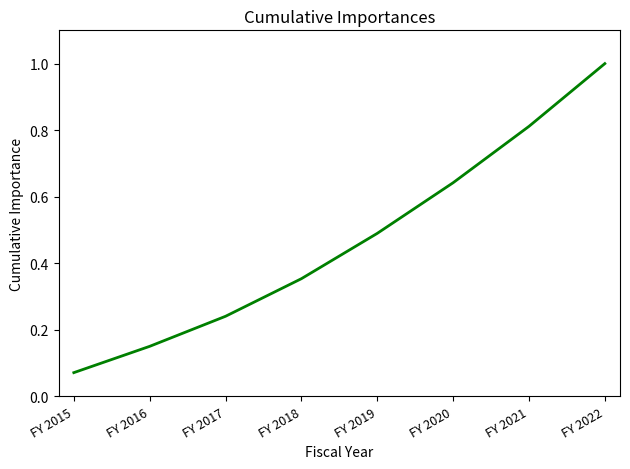

What is the sum of all values?

3.8